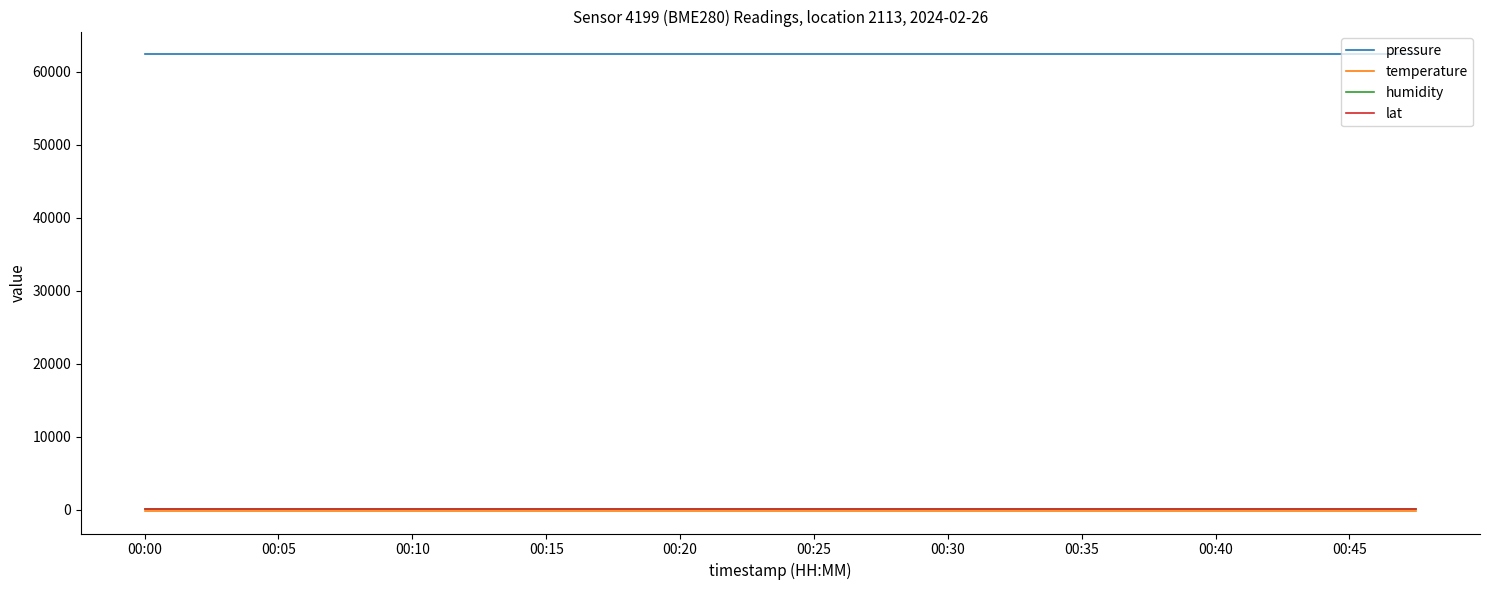

True or false: pressure and temperature intersect in this chart.

False